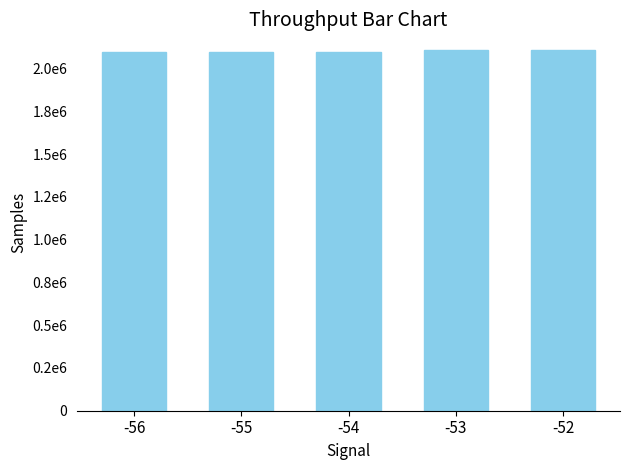

Are the bars horizontal?

No